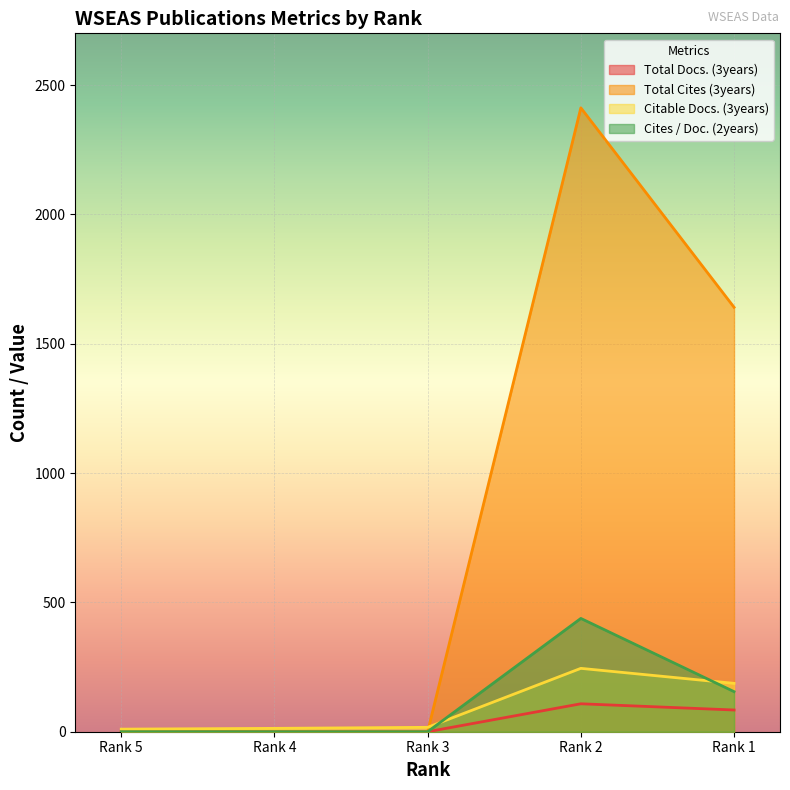

At Rank 1, list the series in order from smallest to largest.

Total Docs. (3years), Cites / Doc. (2years), Citable Docs. (3years), Total Cites (3years)